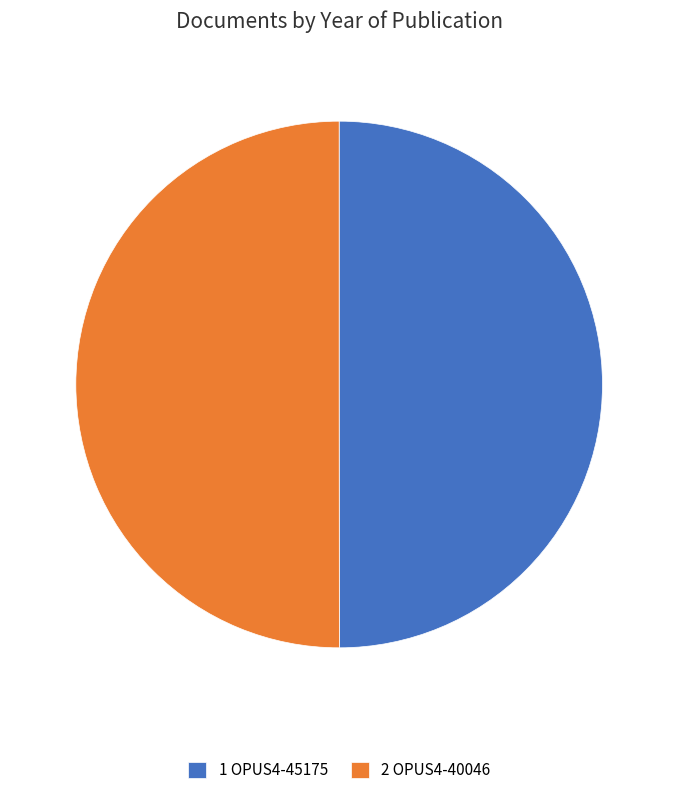

Do 2 OPUS4-40046 and 1 OPUS4-45175 together represent more than half of the pie?

Yes